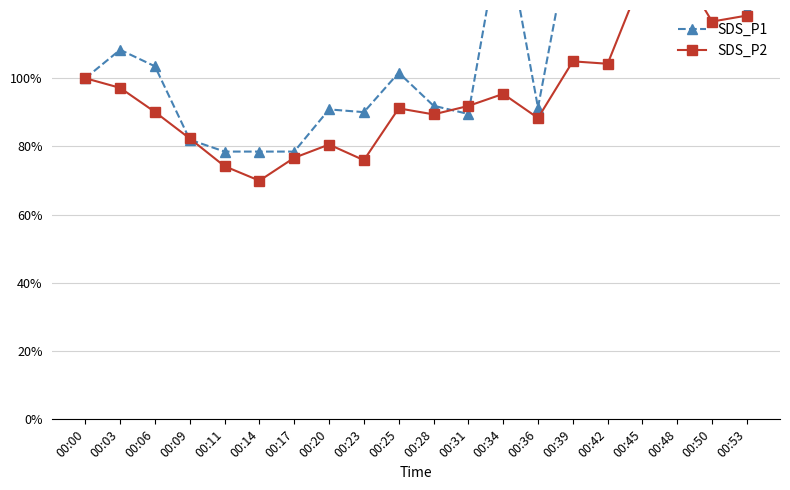

Which has a higher value, 00:31 or 00:25?

00:25